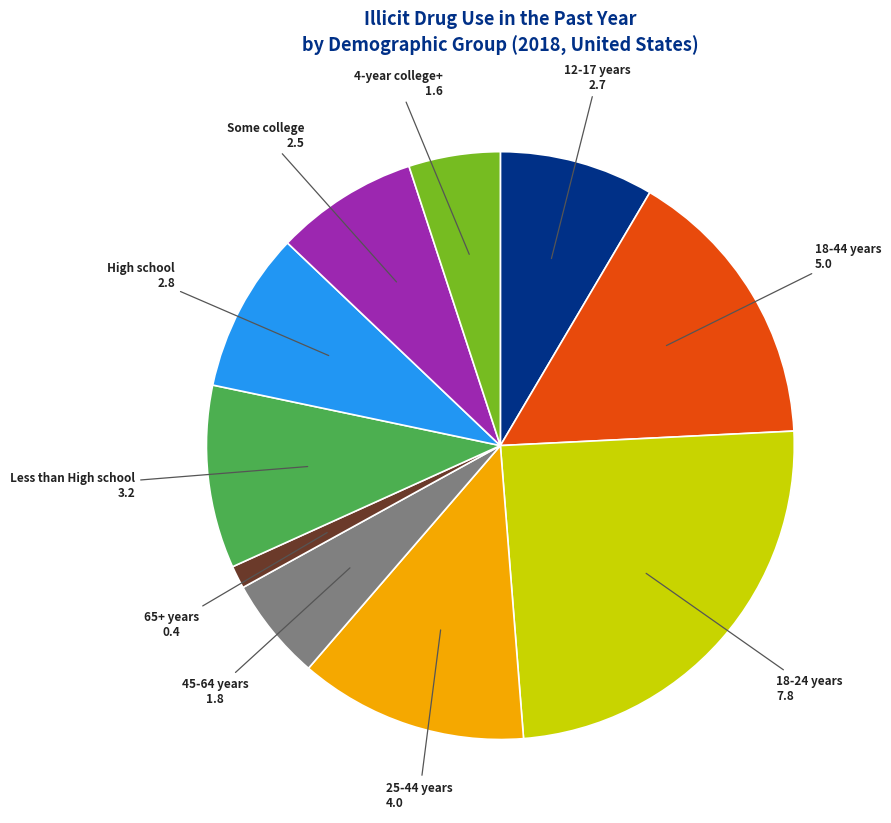

Does any single category account for the majority?

No